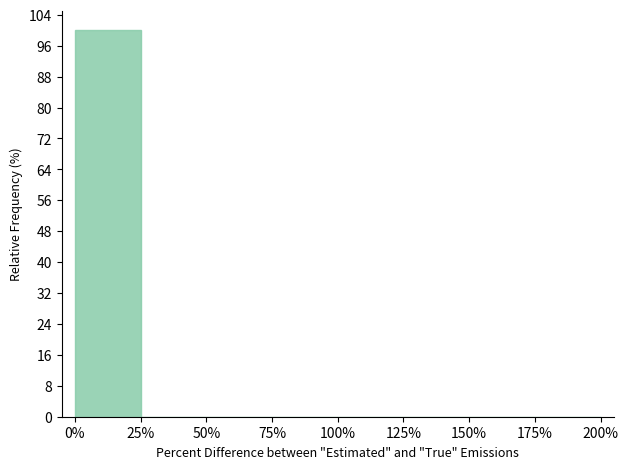

Reading left to right, what are all the values shown in this chart?

0%=100	25%=0	50%=0	75%=0	100%=0	125%=0	150%=0	175%=0